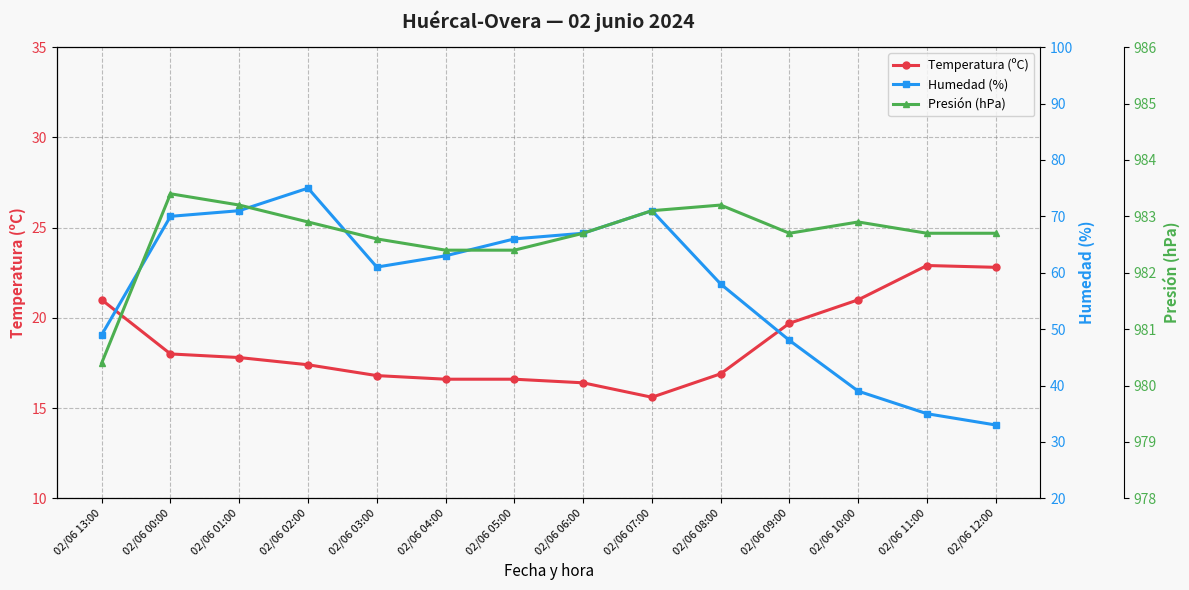

Does the chart display data point markers on the line(s)?

Yes